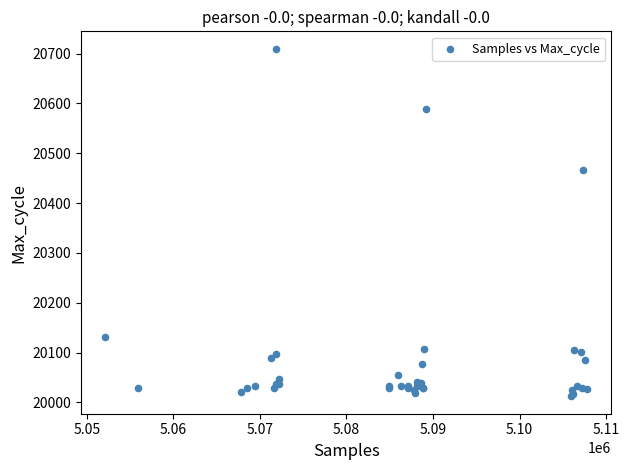

What Y value in the scatter plot is closest to 20361?

20466